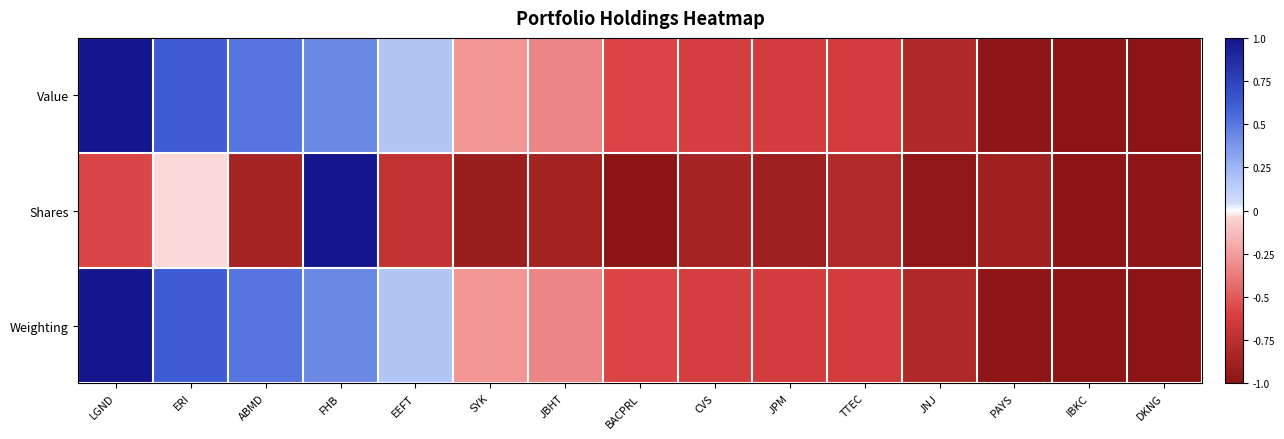

Which series has the largest total across all categories?

Value